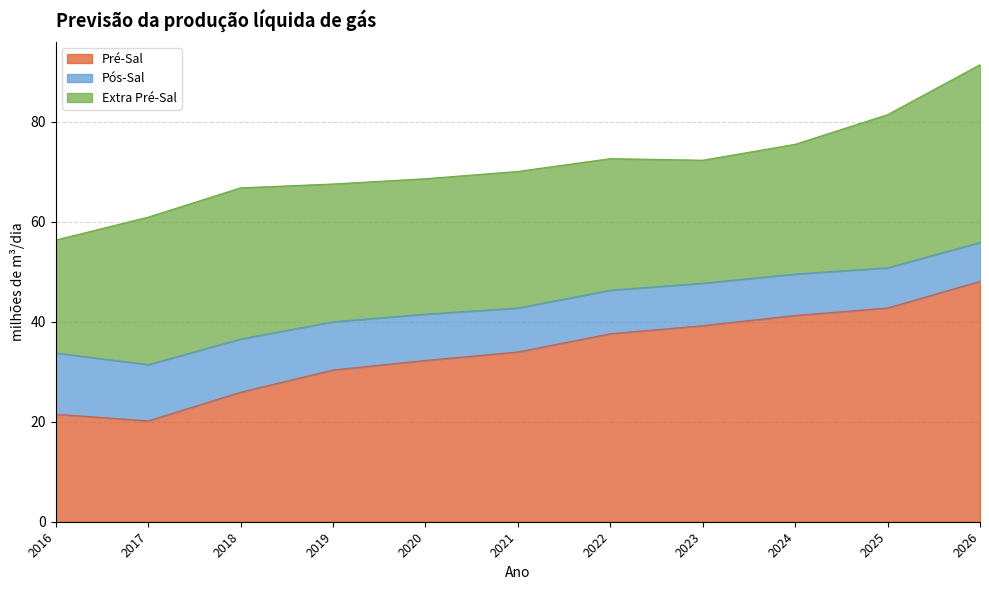

At 2023, list the series in order from largest to smallest.

Pré-Sal, Extra Pré-Sal, Pós-Sal